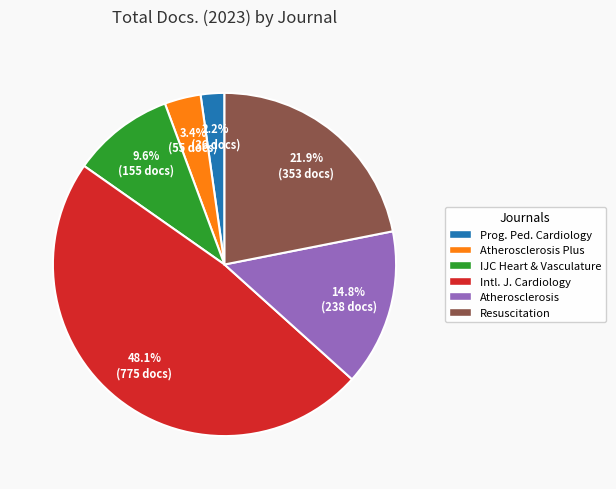

What percentage is the Atherosclerosis slice, to the nearest percent?

15%